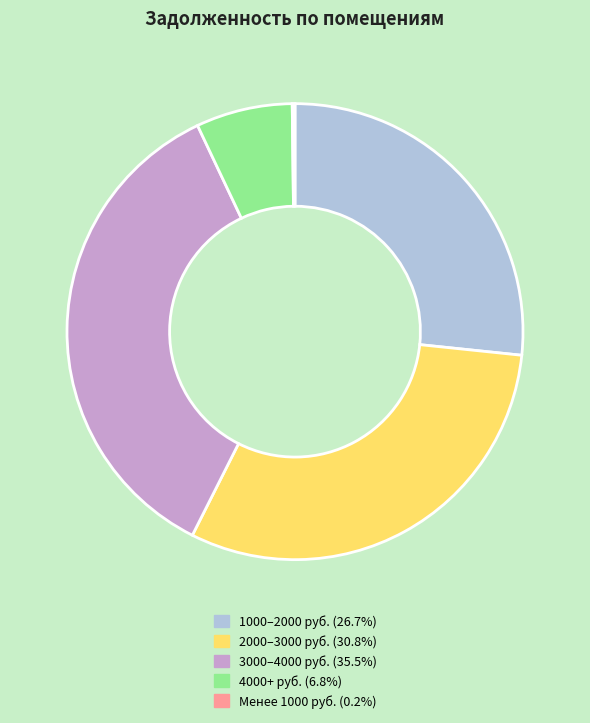

Do 1000–2000 руб. (26.7%) and 2000–3000 руб. (30.8%) together represent more than half of the pie?

Yes